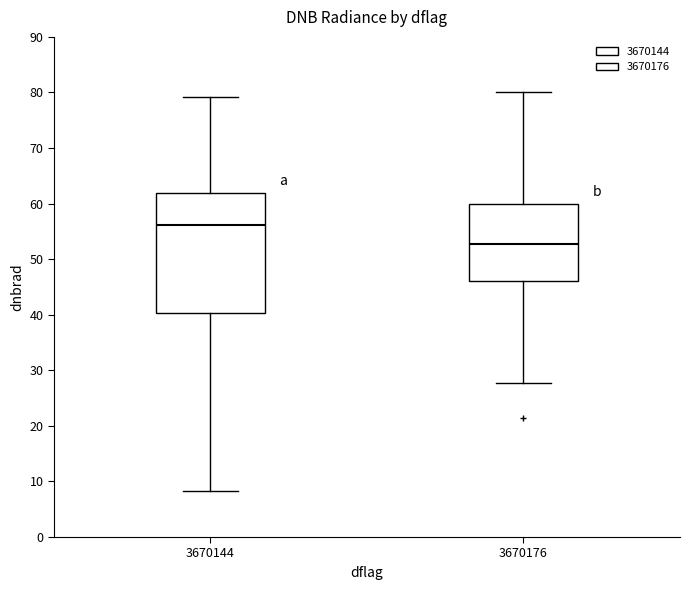

Reading left to right, transcribe this box plot: for each box, give where its median line is, the range the box spans, and where its two whiskers end, as read against the y-axis. The values are not printed on the chart, so give them approximately, as read against the axis.

3670144: median 56, box 40 to 62, whiskers 8 to 79
3670176: median 53, box 46 to 60, whiskers 28 to 80